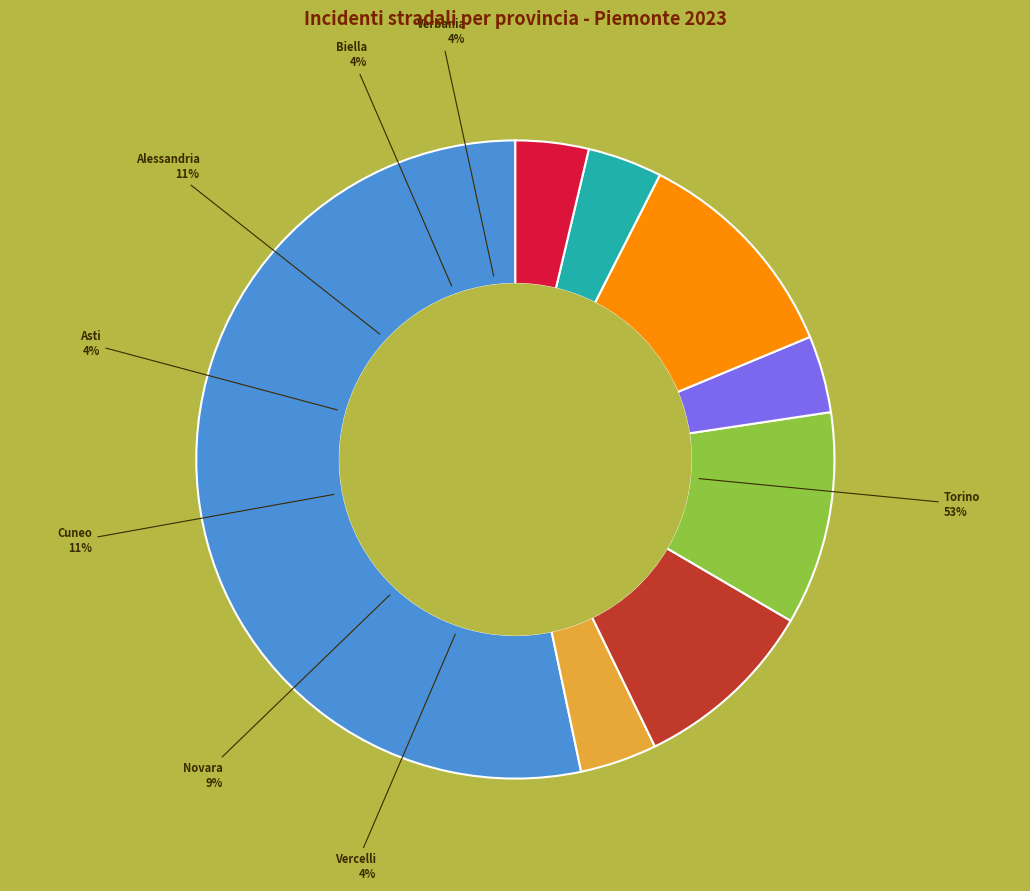

Does Asti account for over 50% of the chart?

No